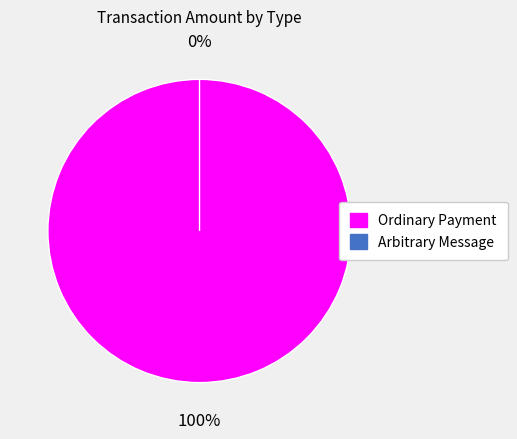

True or false: Arbitrary Message accounts for 1% of the total.

False